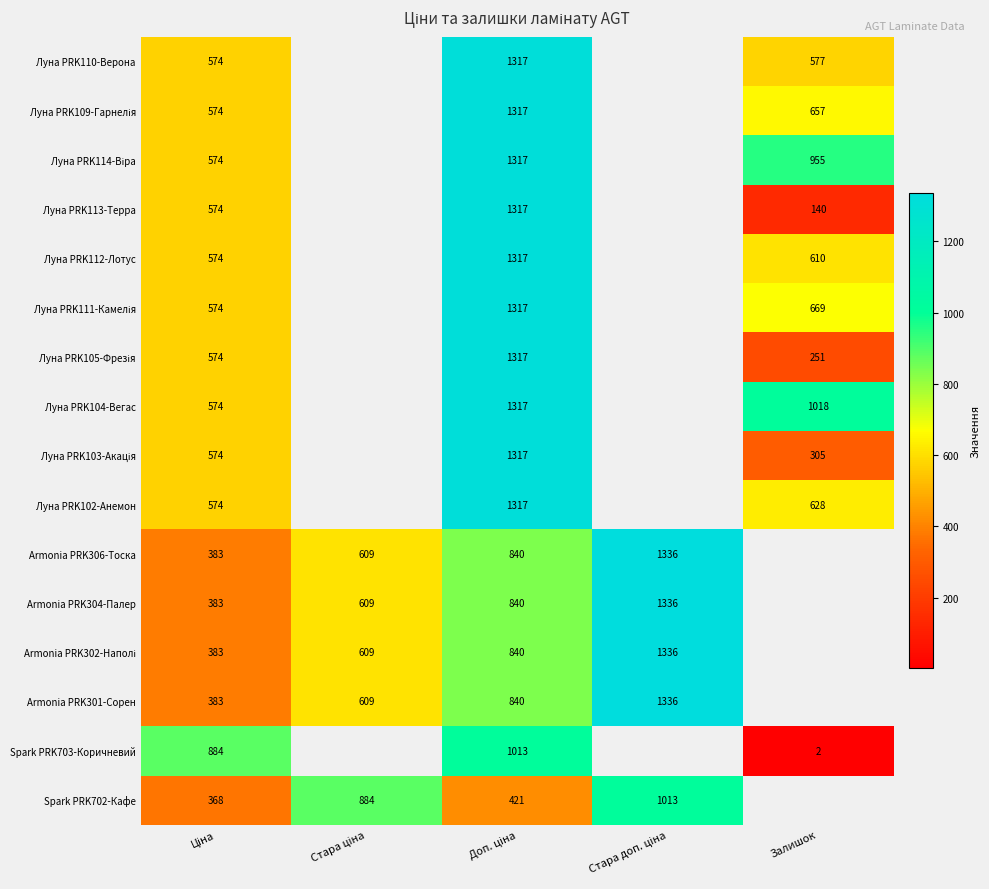

How many positive values does the Armonia PRK306-Тоска series have?

4